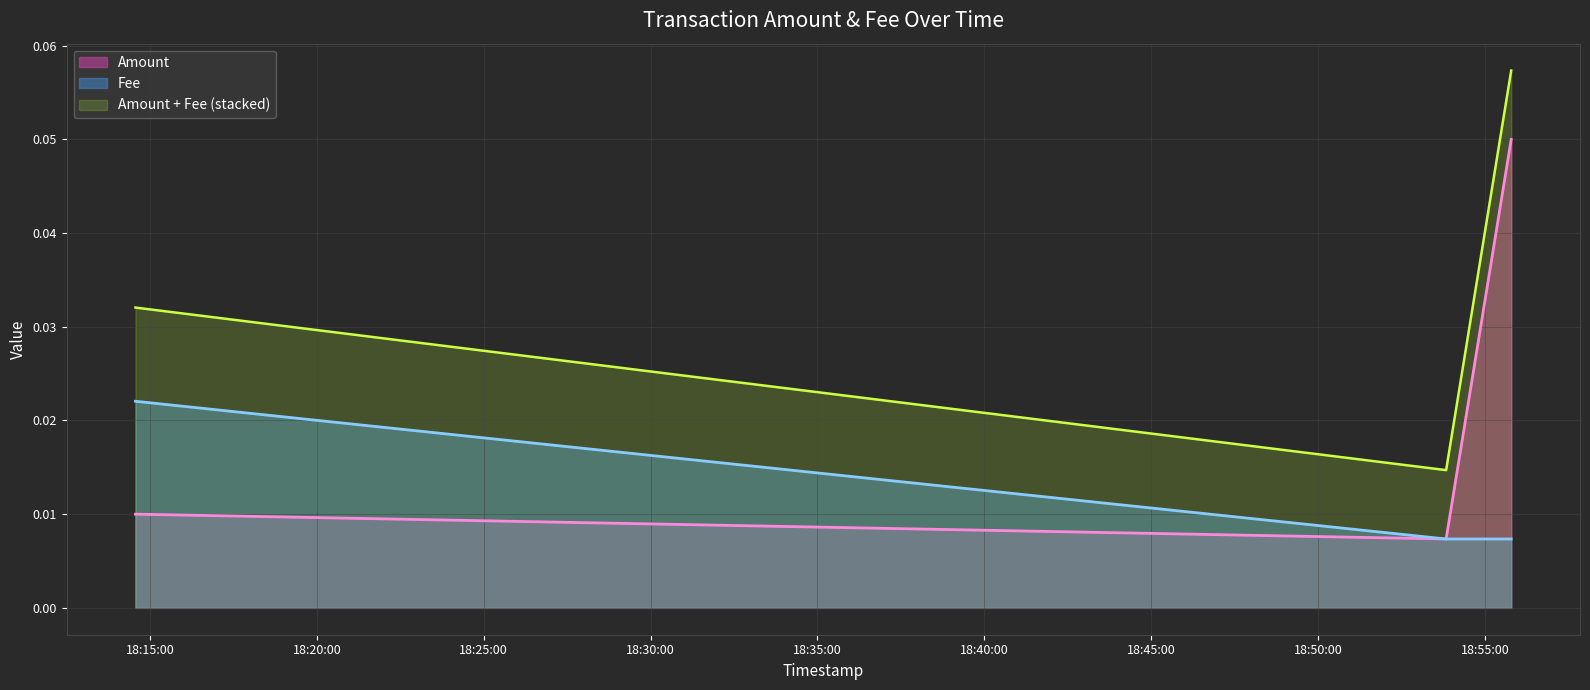

At which category is the sum across all series the highest?

2020-01-17 18:55:47